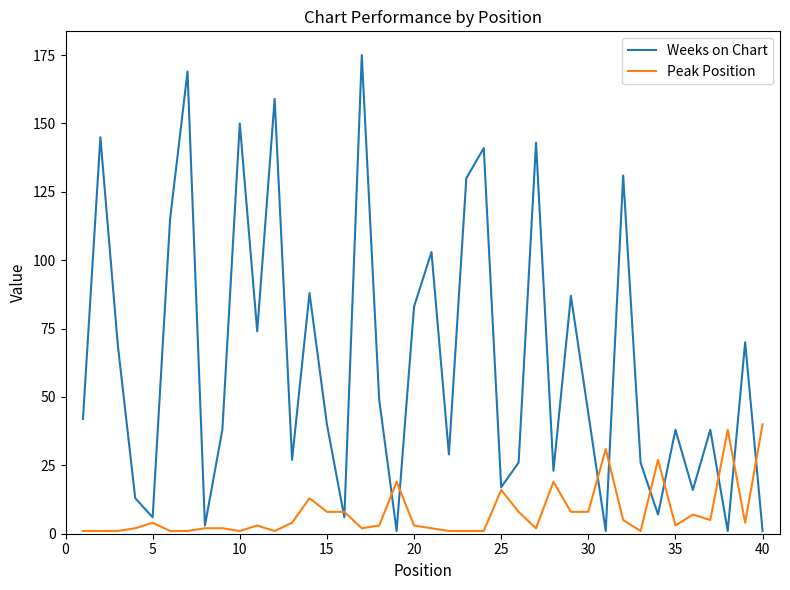

List the series in order of their peak value, highest first.

Weeks on Chart, Peak Position